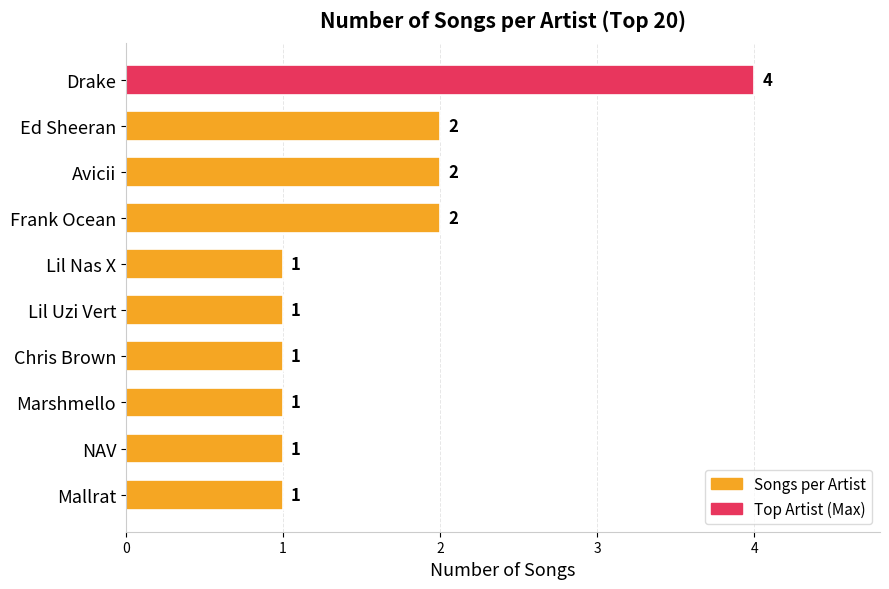

What is the sum of all values?

16